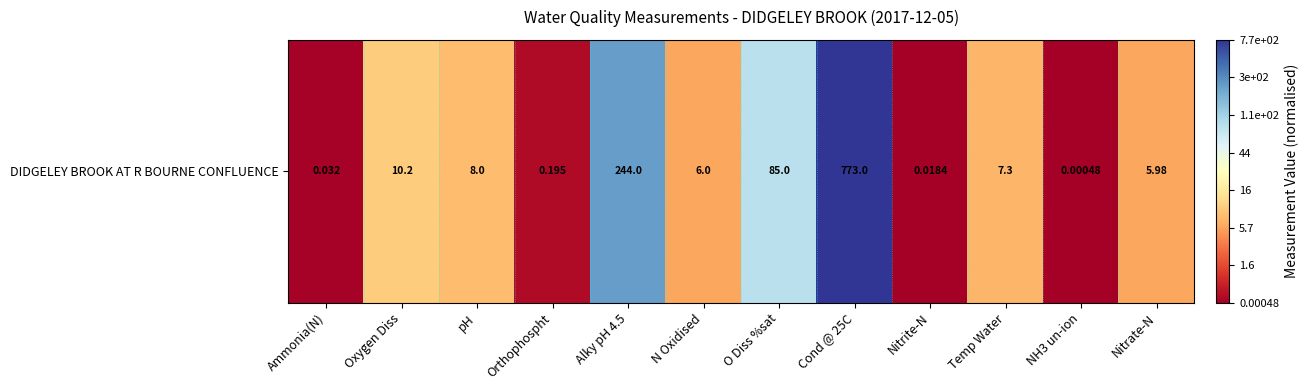

Rank the categories by value from highest to lowest.

Cond @ 25C, Alky pH 4.5, O Diss %sat, Oxygen Diss, pH, Temp Water, N Oxidised, Nitrate-N, Orthophospht, Ammonia(N), Nitrite-N, NH3 un-ion